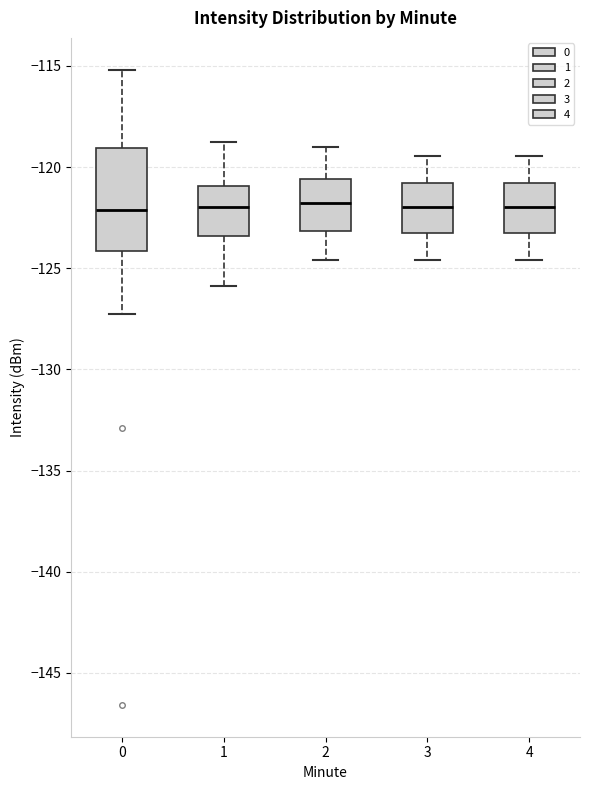

Reading left to right, read every box against the y-axis: the position of its median line, the range the box covers, and the ends of its whiskers. The values are not printed on the chart, so give them approximately, as read against the axis.

0: median -122.0, box -124.0 to -119.0, whiskers -127.0 to -115.0
1: median -122.0, box -123.5 to -121.0, whiskers -126.0 to -119.0
2: median -122.0, box -123.0 to -120.5, whiskers -124.5 to -119.0
3: median -122.0, box -123.0 to -121.0, whiskers -124.5 to -119.5
4: median -122.0, box -123.0 to -121.0, whiskers -124.5 to -119.5